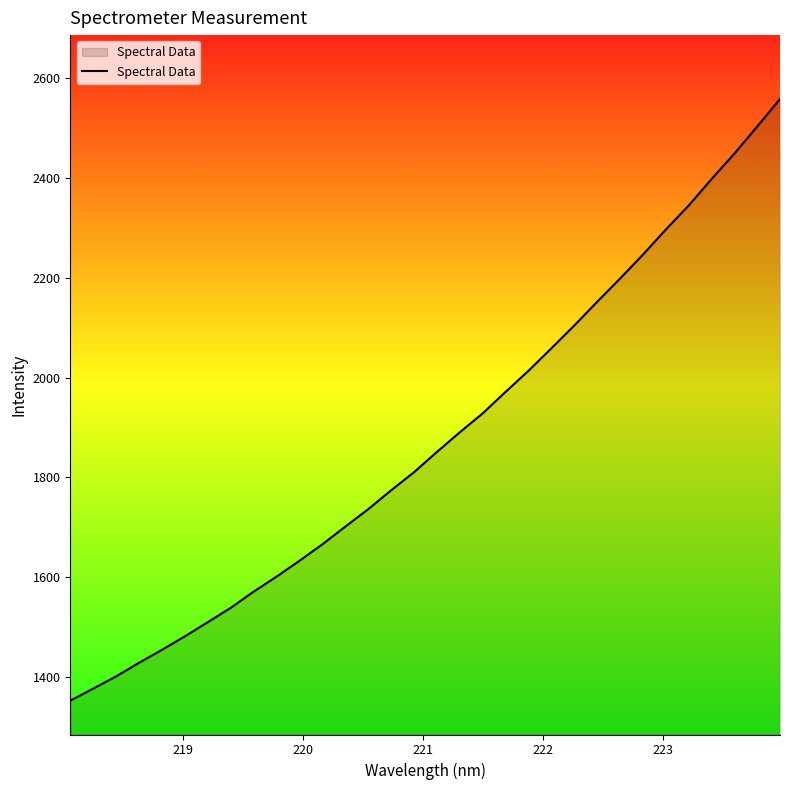

What is the minimum value shown in the chart?

1353.5